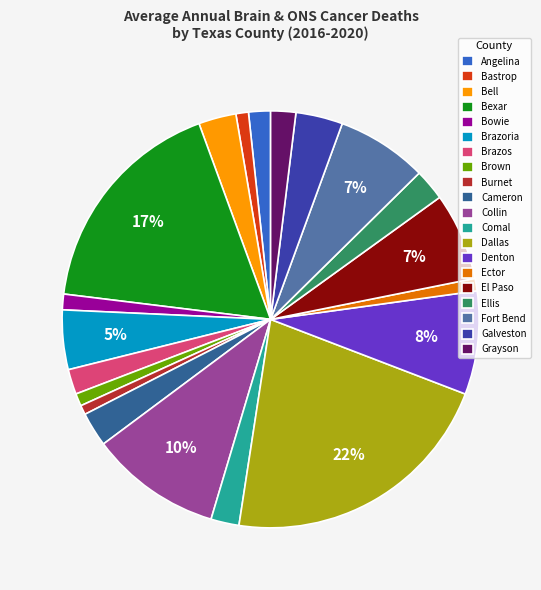

Does any single category account for the majority?

No